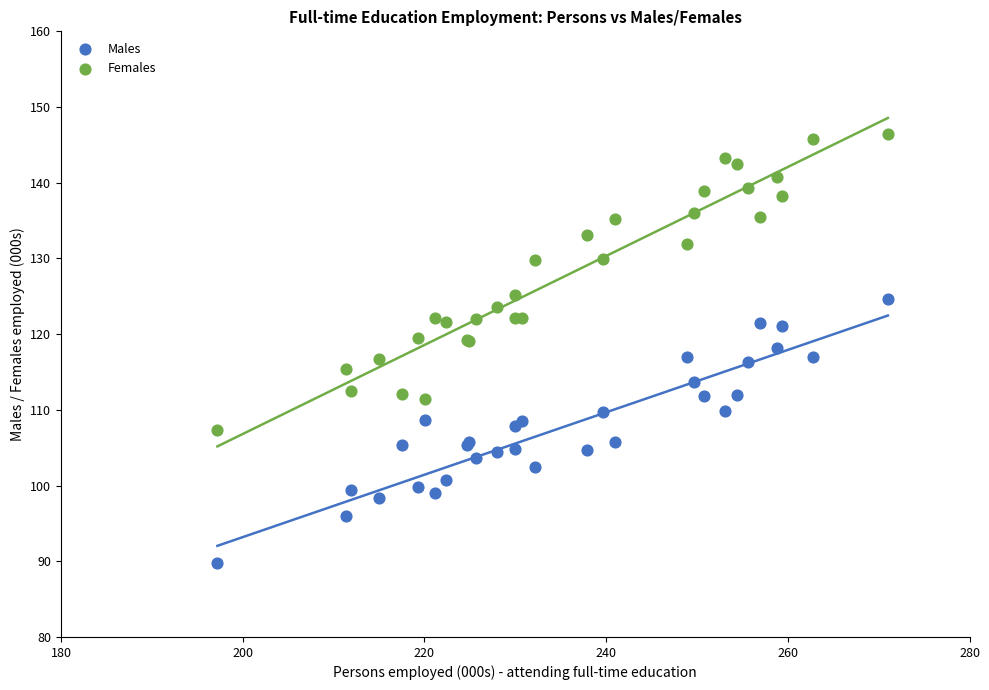

Which series has the widest spread of Y values?

Females